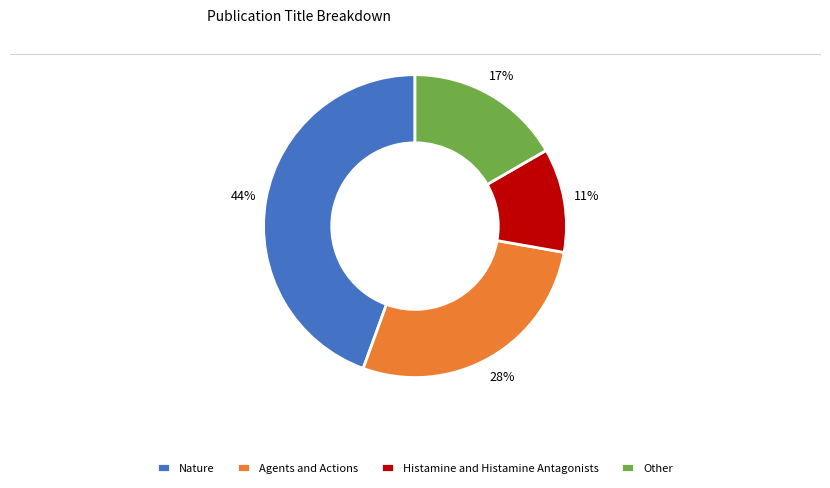

Which has a higher value, Other or Nature?

Nature